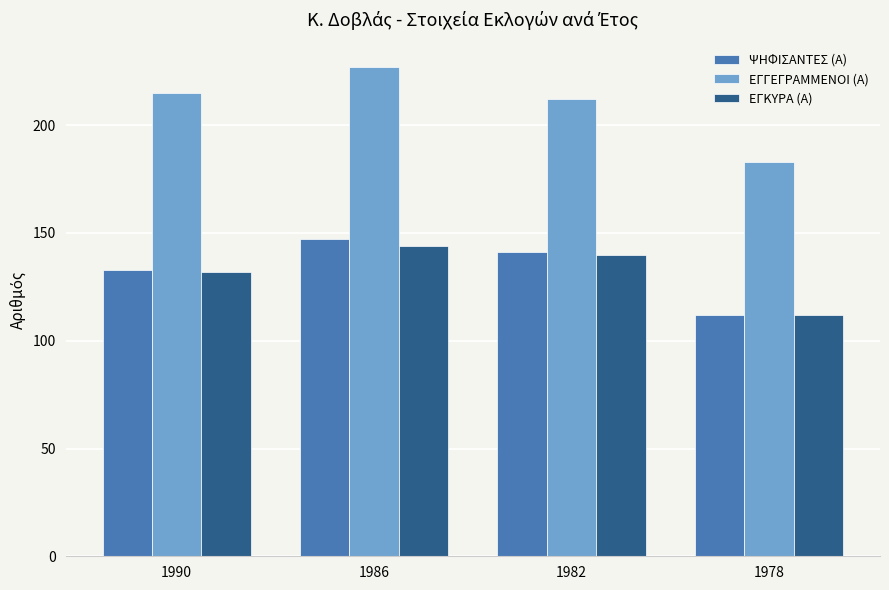

What is the maximum value shown in the chart?

227